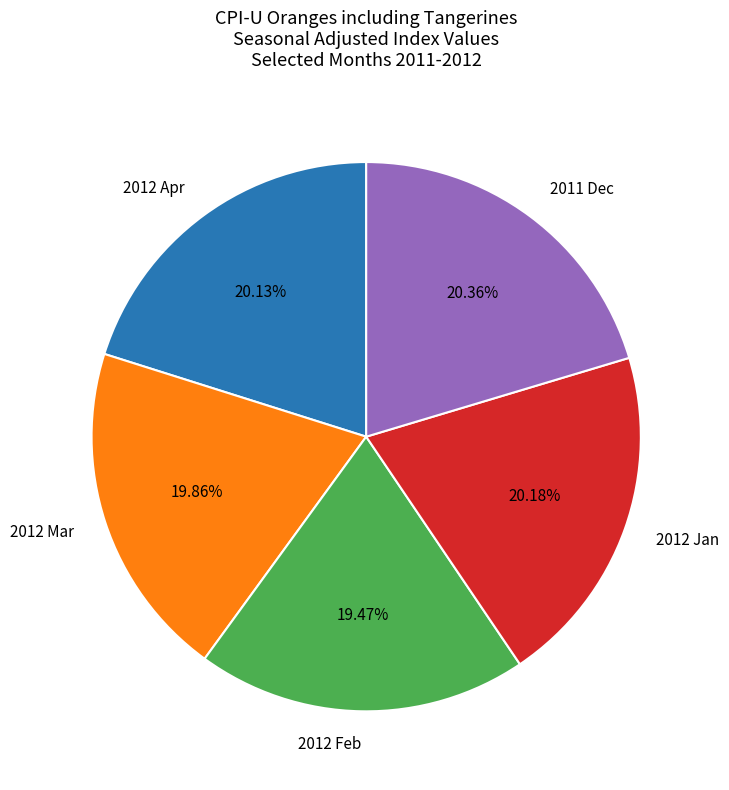

To the nearest percent, what percentage of the pie is 2012 Apr?

20%